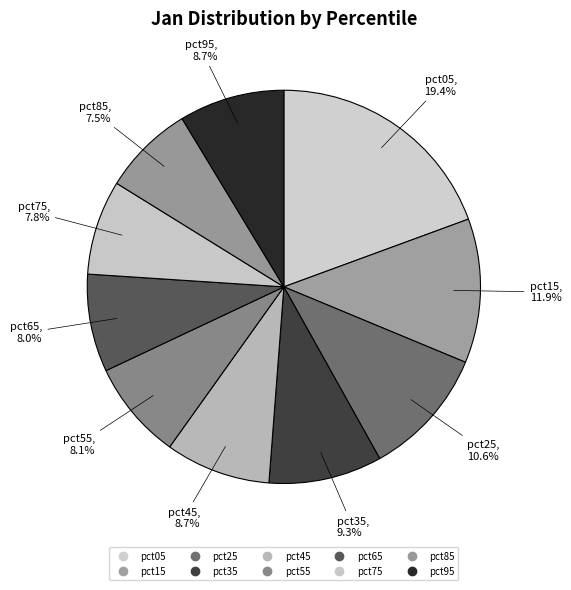

How many slices are in this pie chart?

10